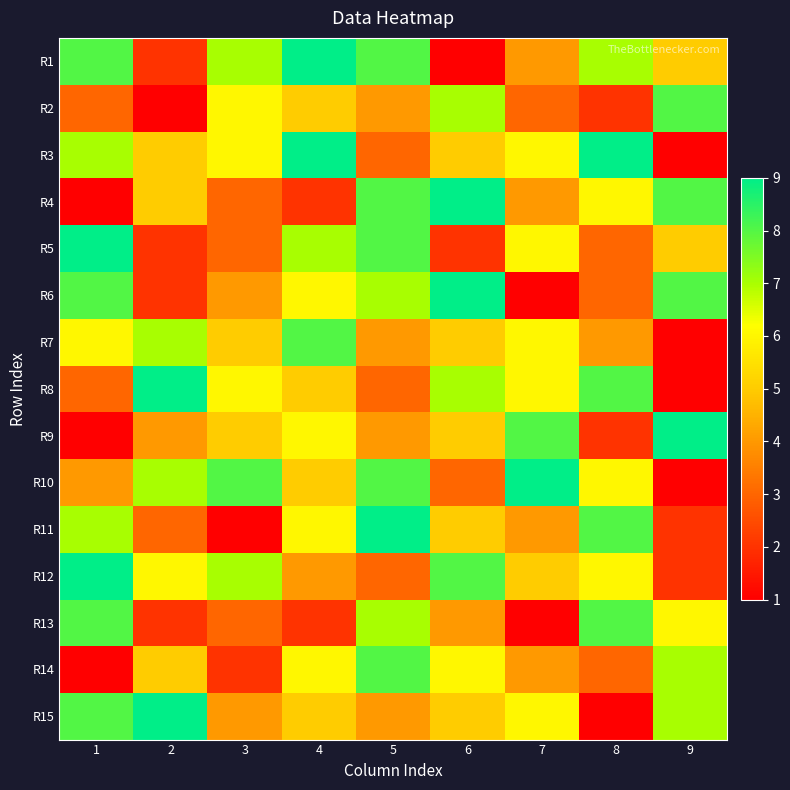

At how many categories does at least one series exceed 6?

9